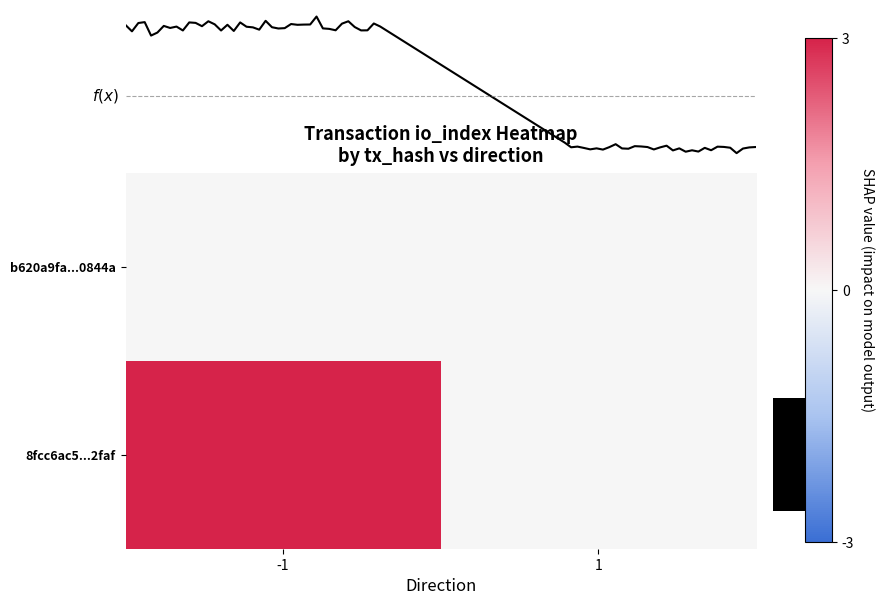

How many values in the 8fcc6ac5...2faf series are below 3?

1